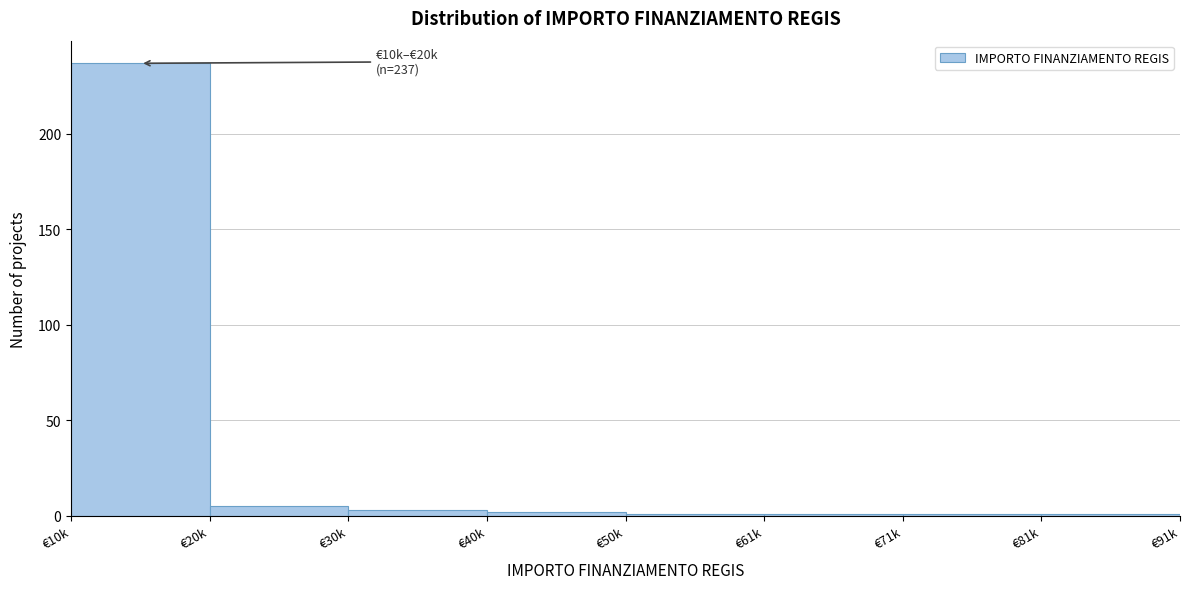

Reading left to right, what are all the values shown in this chart?

€10k=237	€20k=5	€30k=3	€40k=2	€50k=1	€61k=1	€71k=1	€81k=1